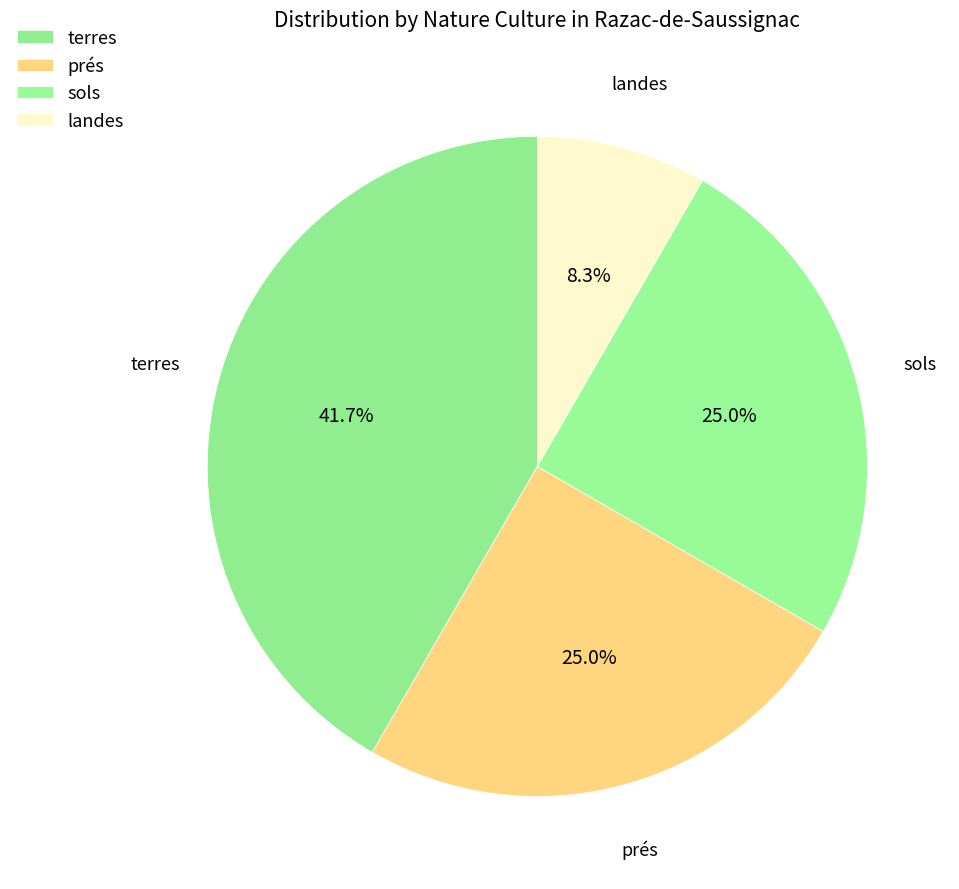

True or false: sols accounts for 20% of the total.

False